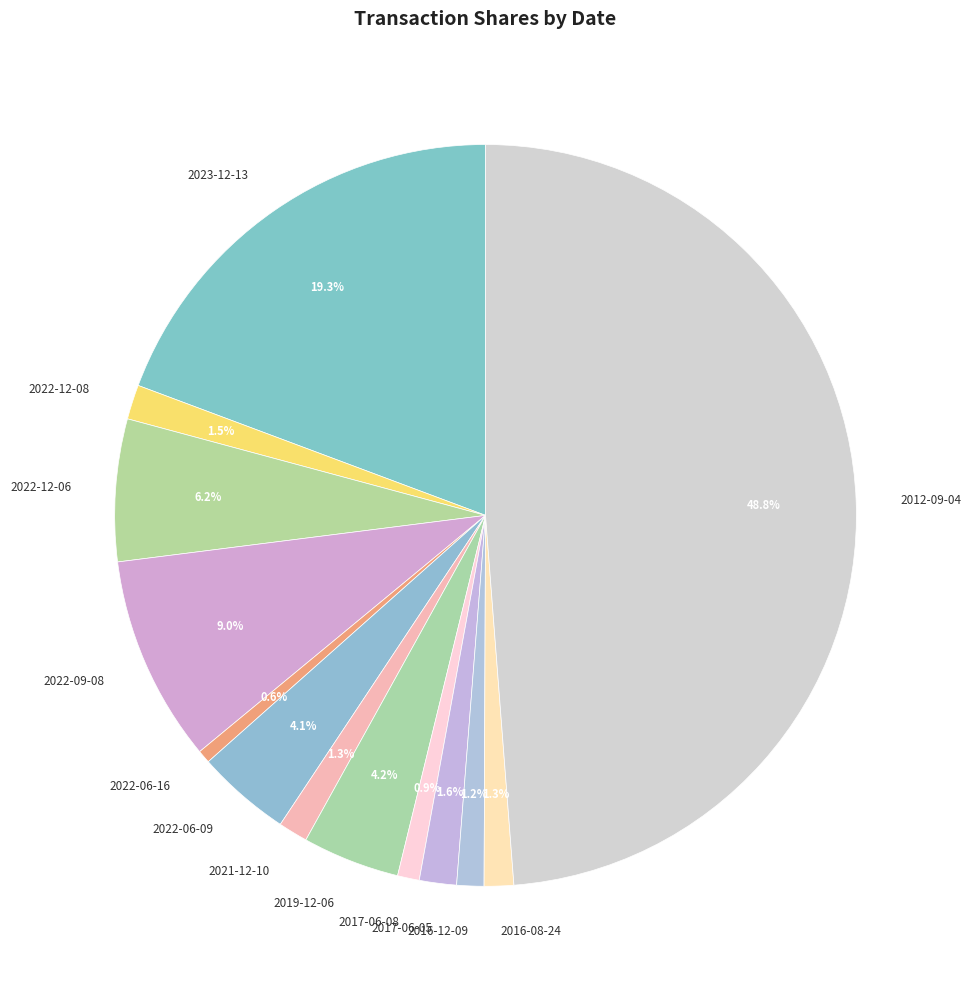

Is 2019-12-06 the majority of the pie?

No